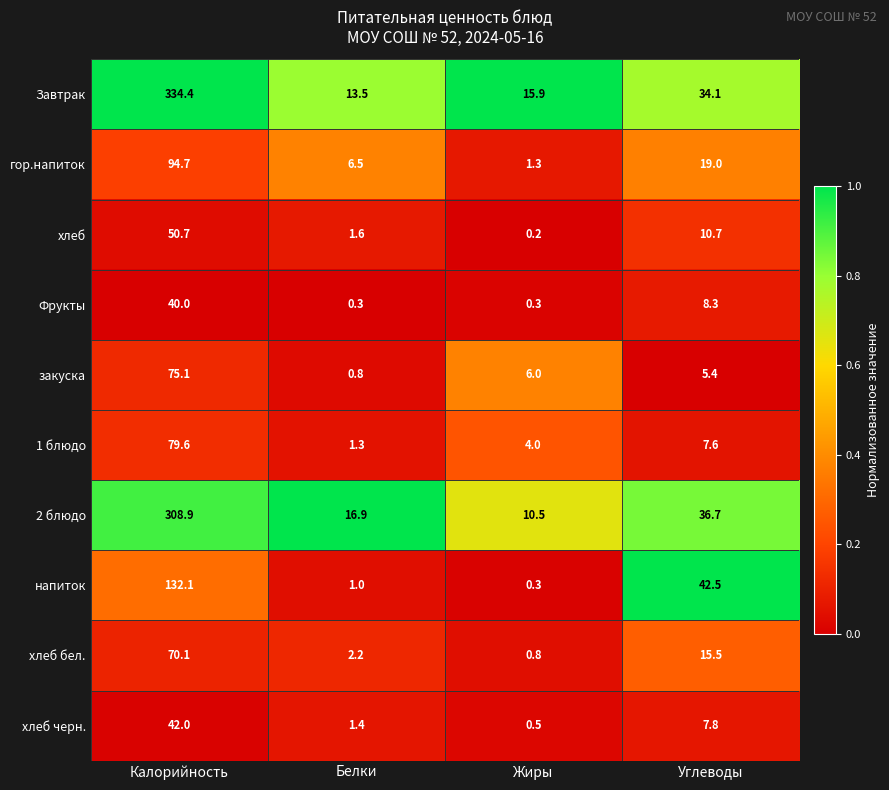

Which series has the largest total across all categories?

Завтрак